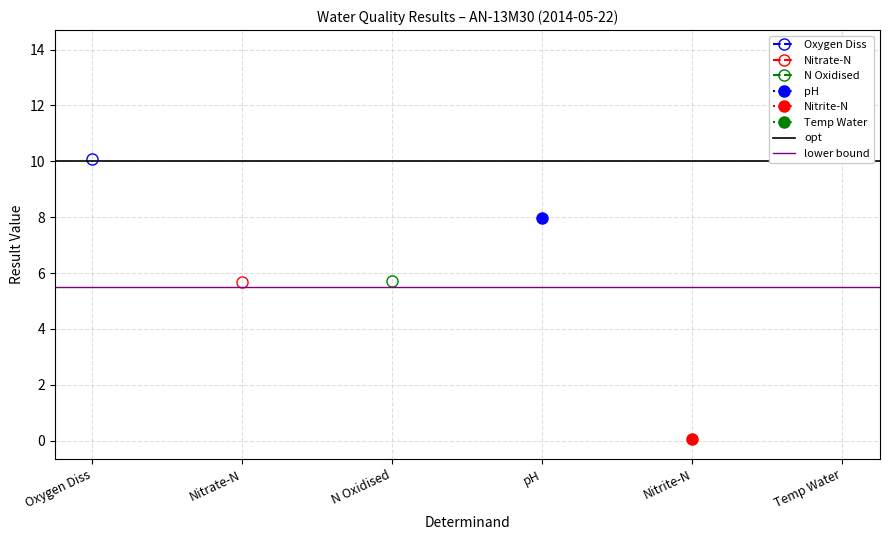

At which label does opt reach its minimum?

Oxygen Diss